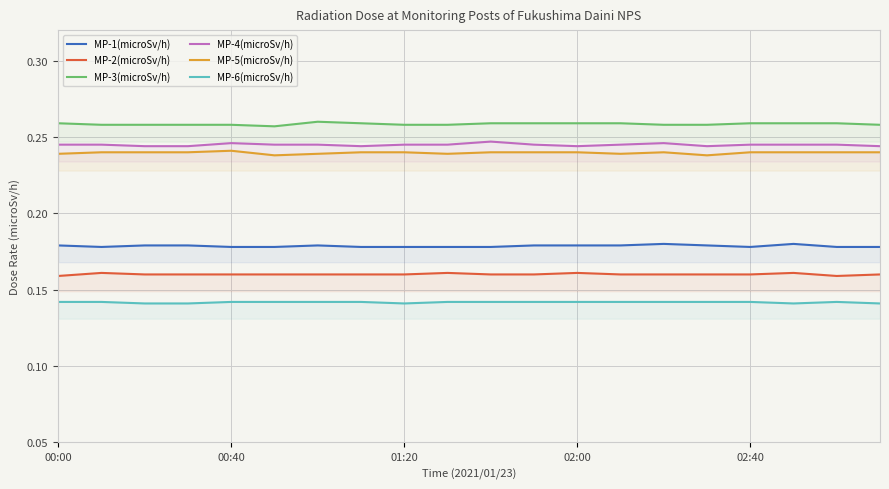

Which series has the largest total across all categories?

MP-3(microSv/h)